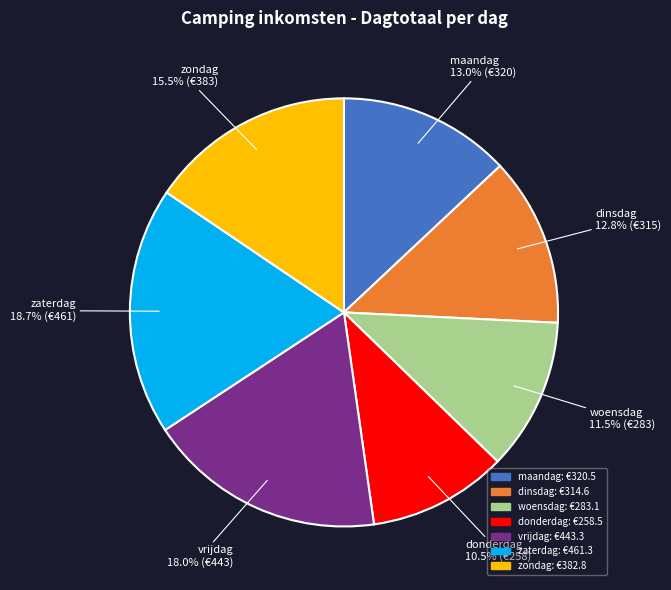

How much of the chart is everything except zaterdag?

81.3%